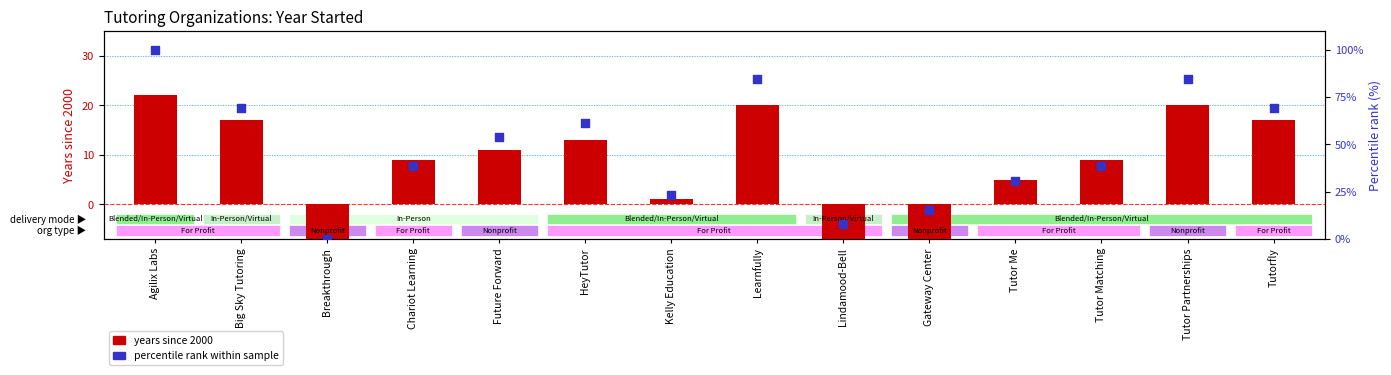

At how many categories does at least one series exceed 61?

6